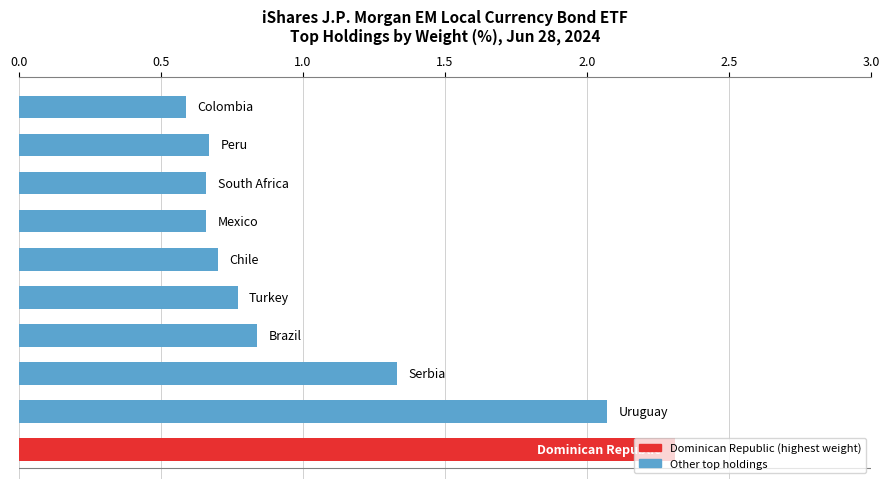

What is the maximum value shown in the chart?

2.3